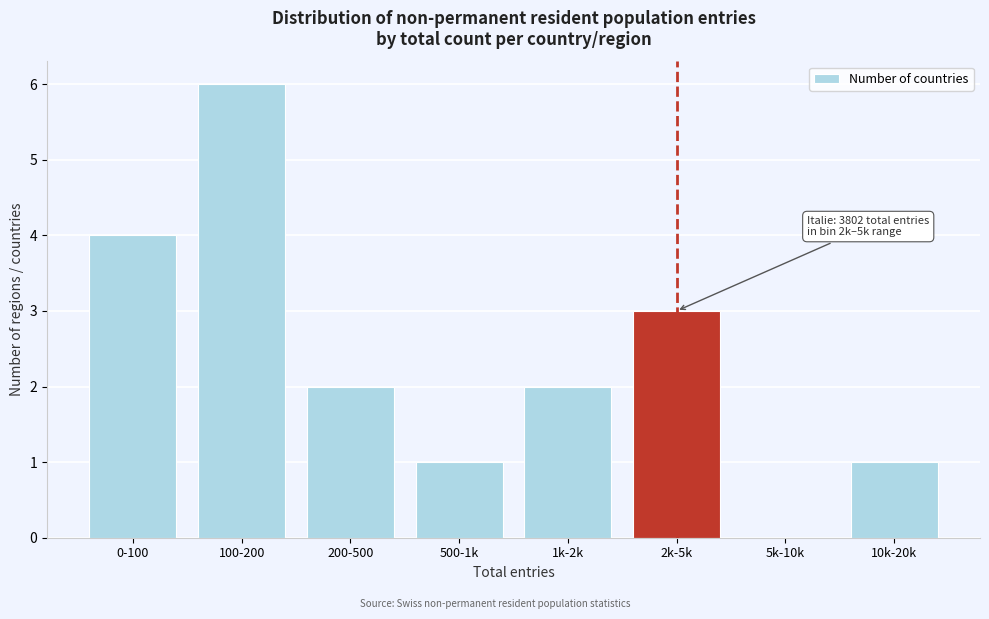

Reading left to right, what are all the values shown in this chart?

0-100=4	100-200=6	200-500=2	500-1k=1	1k-2k=2	2k-5k=3	5k-10k=0	10k-20k=1